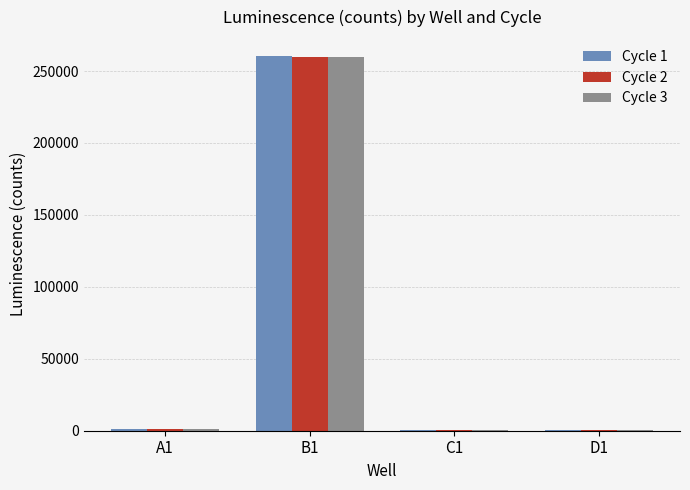

Which category has the highest value across all series?

B1